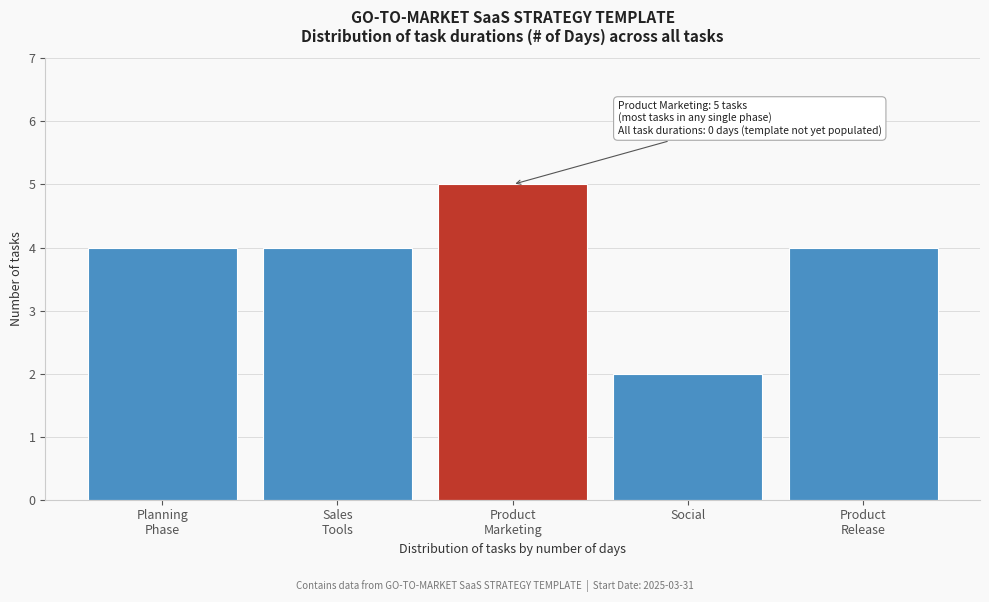

Reading left to right, transcribe all the data shown in this chart.

4	4	5	2	4